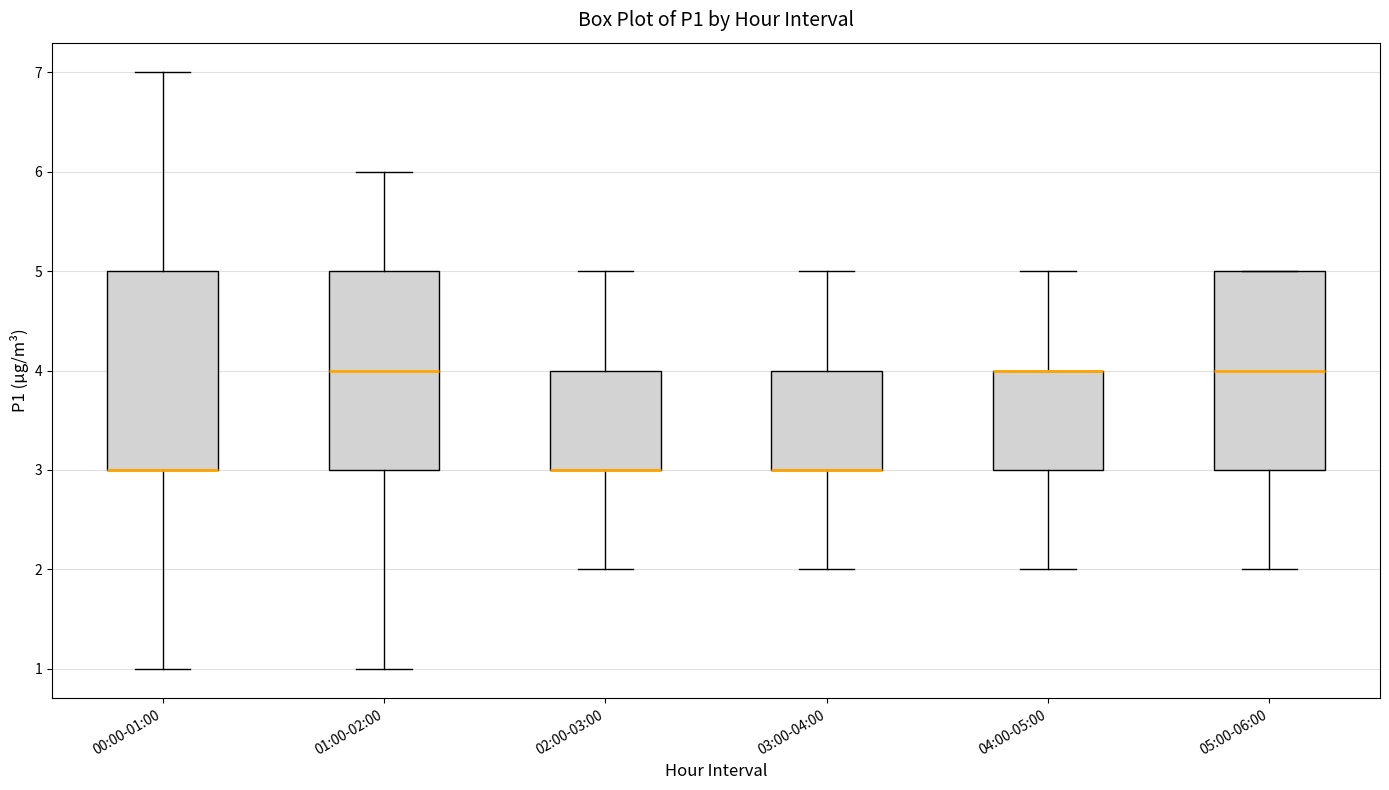

Reading left to right, transcribe this box plot: for each box, give where its median line is, the range the box spans, and where its two whiskers end, as read against the y-axis. The values are not printed on the chart, so give them approximately, as read against the axis.

00:00-01:00: median 3 (drawn on the box's lower edge), box 3 to 5, whiskers 1 to 7
01:00-02:00: median 4, box 3 to 5, whiskers 1 to 6
02:00-03:00: median 3 (drawn on the box's lower edge), box 3 to 4, whiskers 2 to 5
03:00-04:00: median 3 (drawn on the box's lower edge), box 3 to 4, whiskers 2 to 5
04:00-05:00: median 4 (drawn on the box's upper edge), box 3 to 4, whiskers 2 to 5
05:00-06:00: median 4, box 3 to 5, whiskers 2 to 5